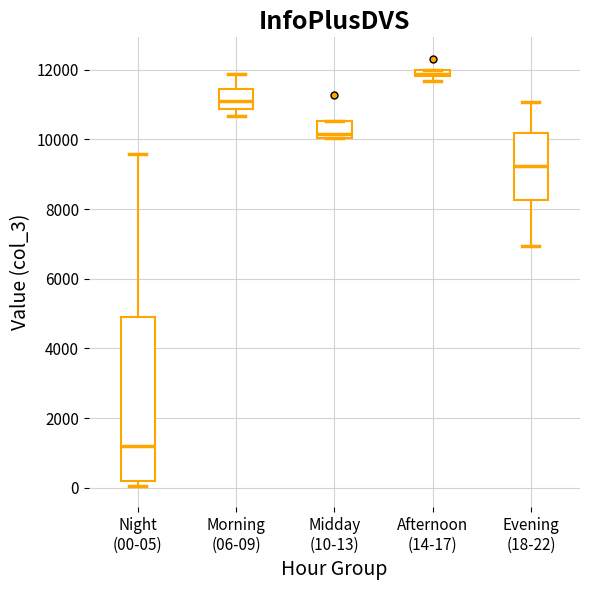

Where is the upper edge of the box for Morning (06-09) on the y-axis? The values are not printed on the chart, so give them approximately, as read against the axis.

11400